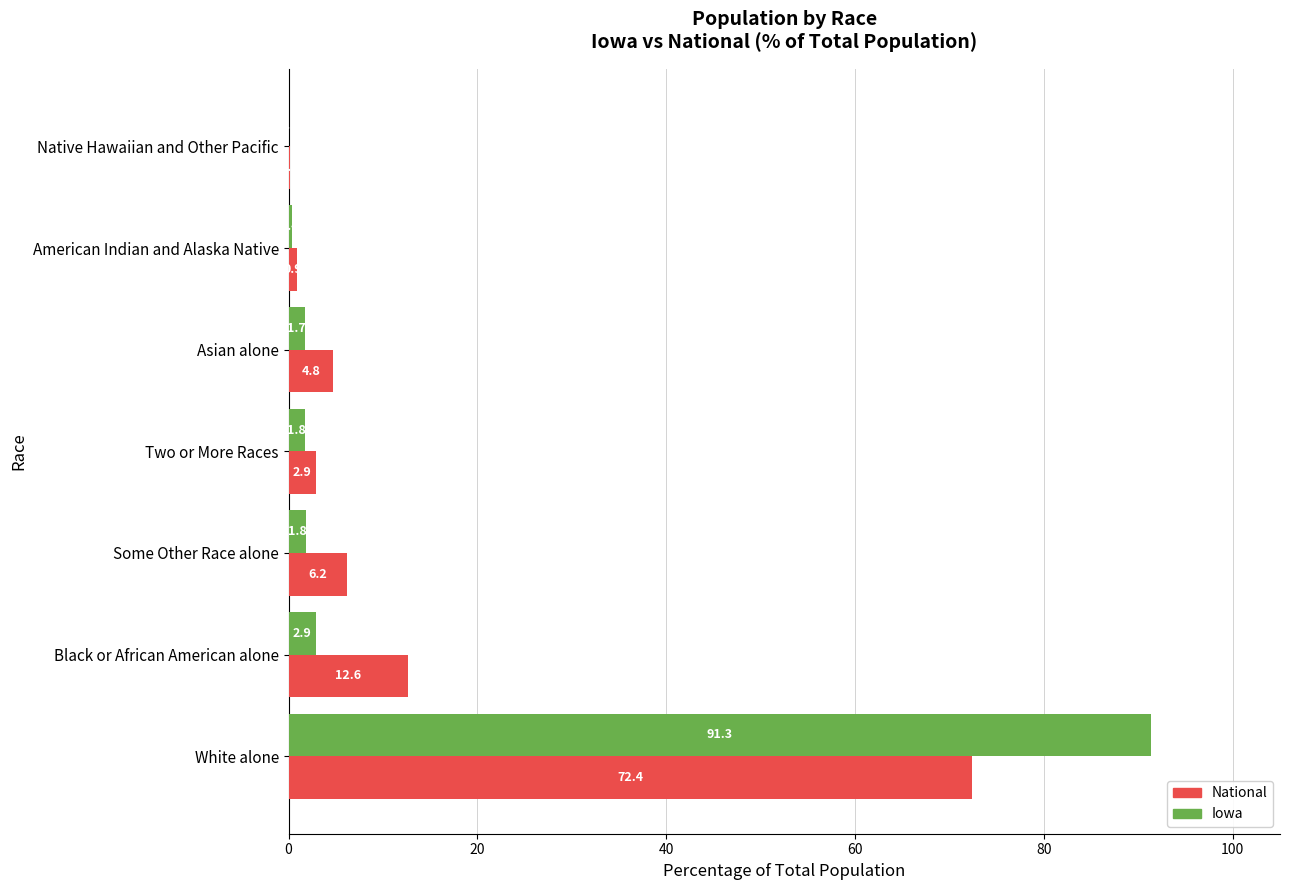

What is the average value of the National series?

14.3